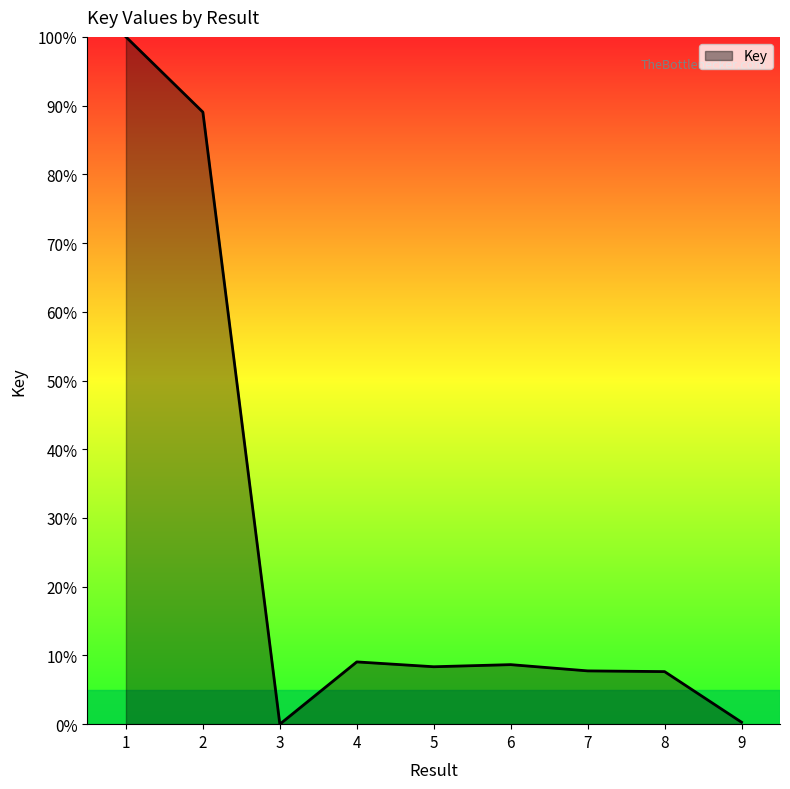

What is the sum of all values?

230.8